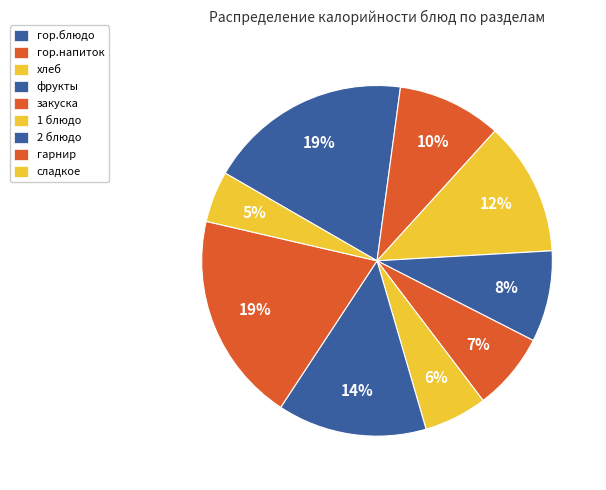

True or false: закуска accounts for 7% of the total.

True